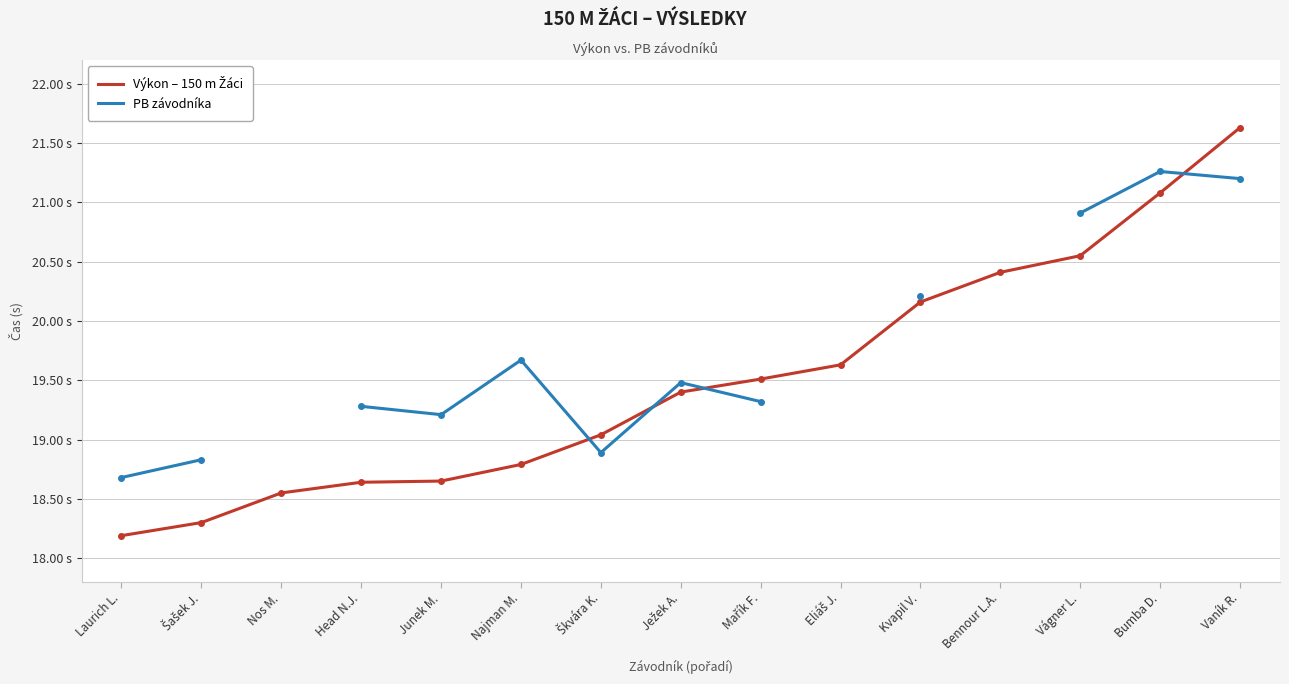

How many times do Výkon – 150 m Žáci and PB závodníka cross each other?

4